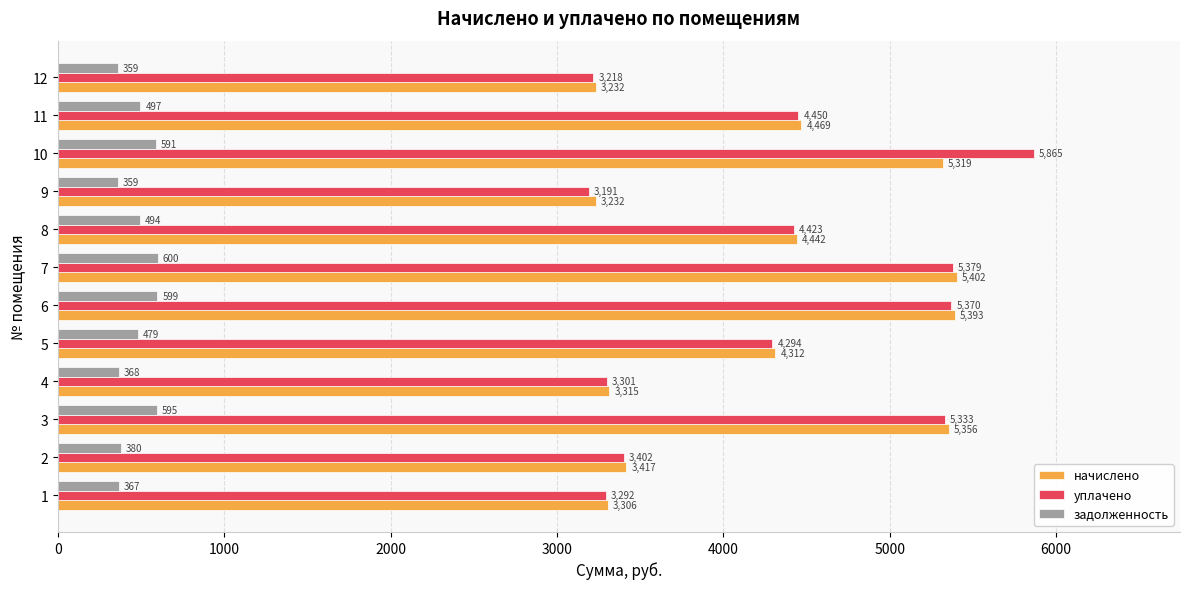

What value does the уплачено series have at 5?

4294.1